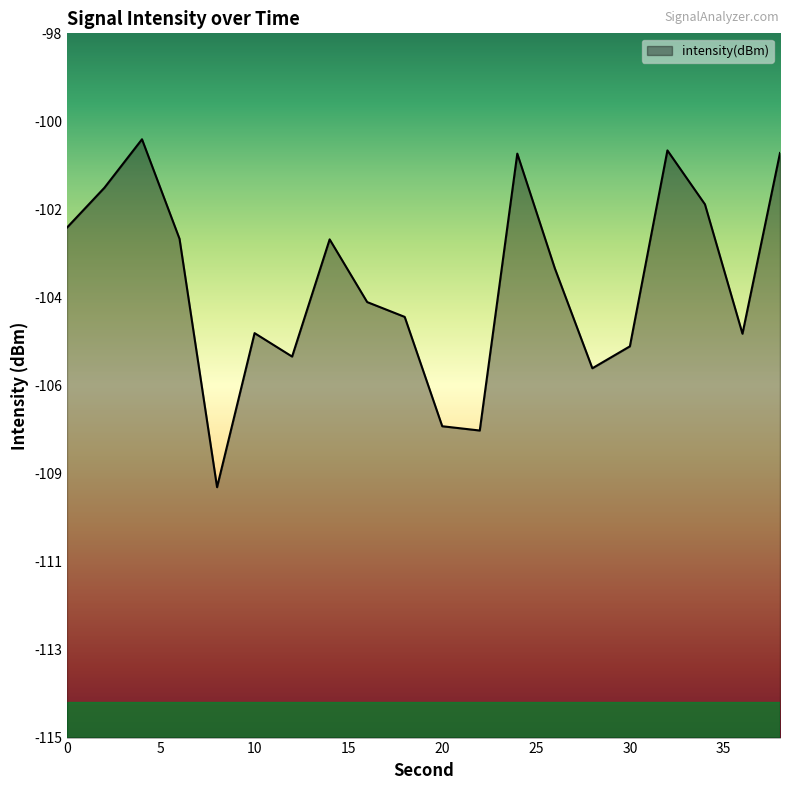

What is the value of the 7th point from the left?

-105.8